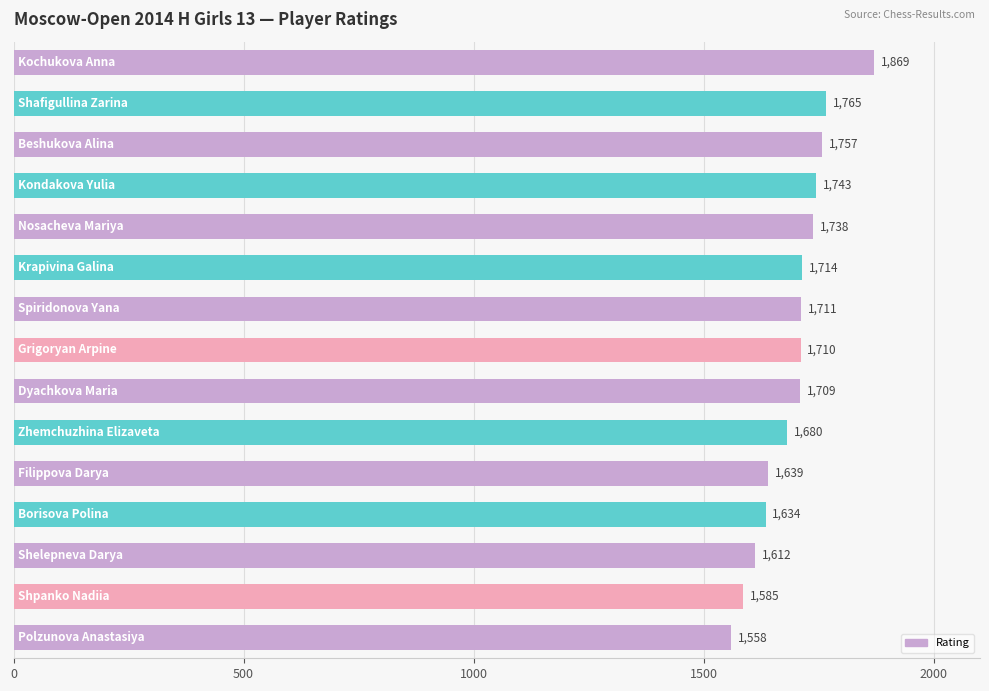

What is the sum of all values?

25424